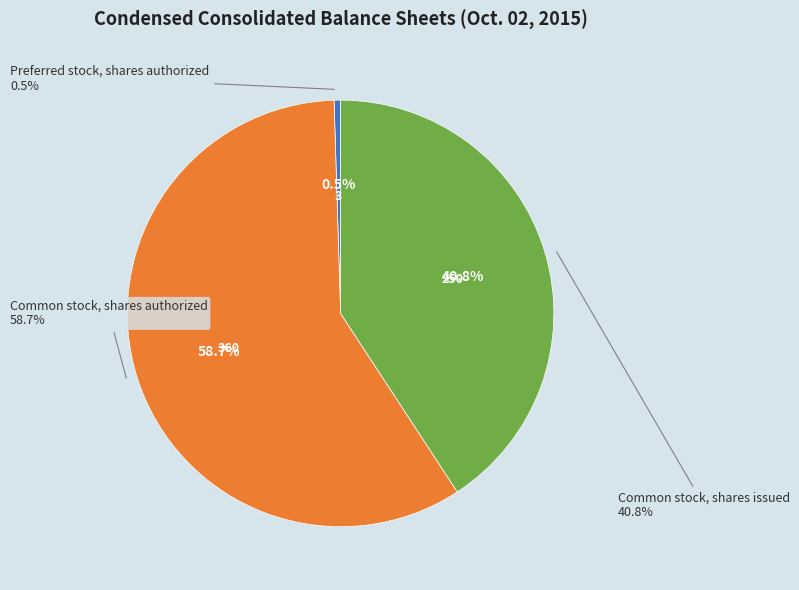

To the nearest percent, what is the difference between the largest and smallest slice percentages?

58%